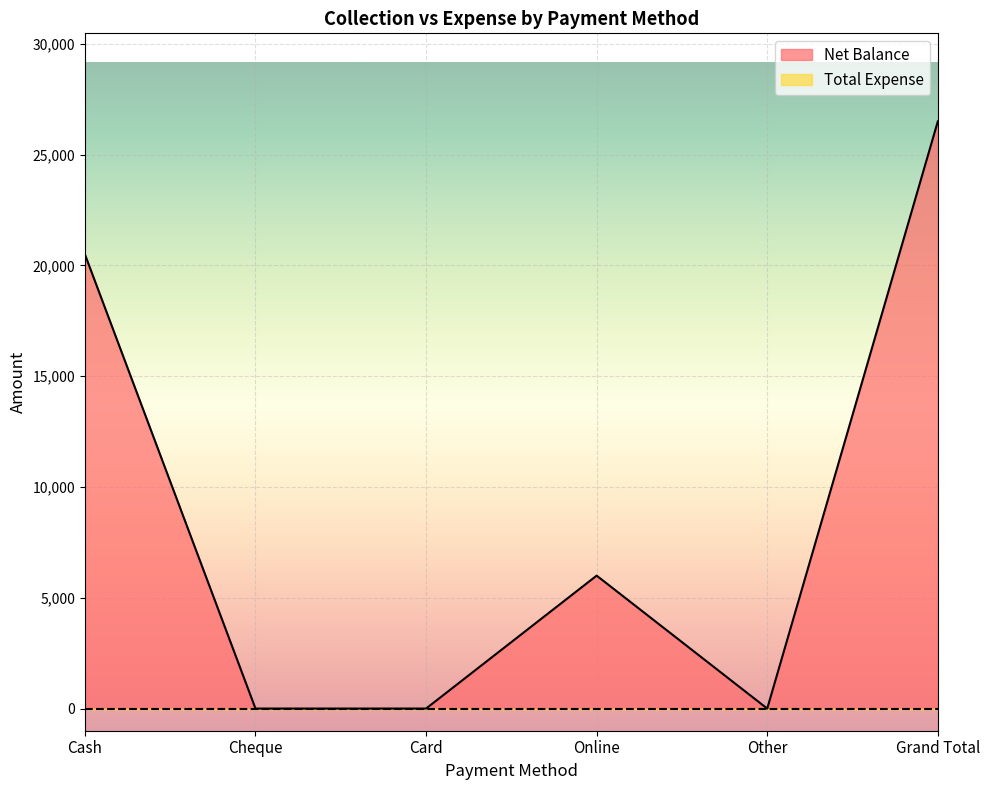

How many values are between 0 and 20500?

5